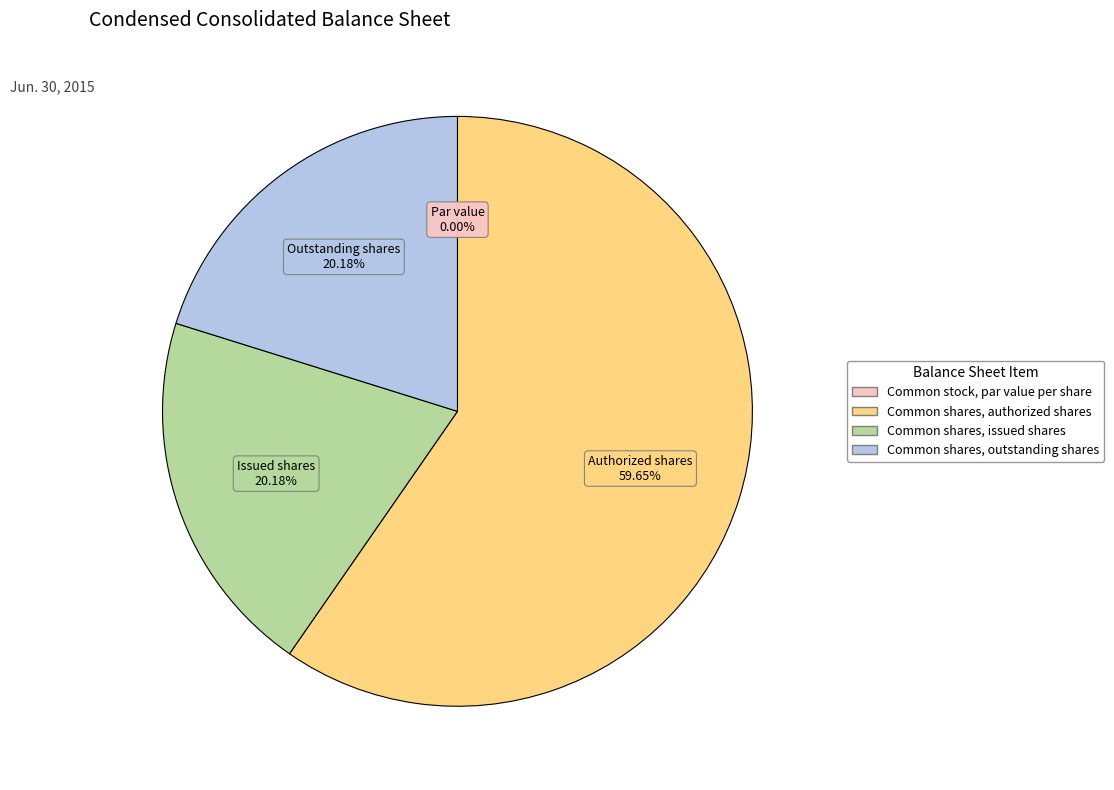

Is there a majority slice in this chart?

Yes